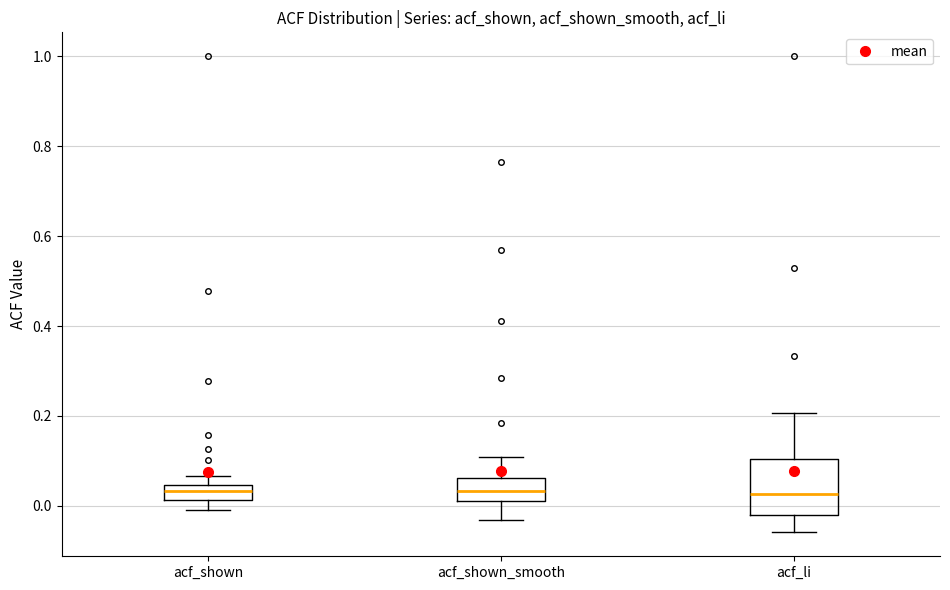

Where does the upper whisker of the box for acf_li end on the y-axis? The values are not printed on the chart, so give them approximately, as read against the axis.

0.20